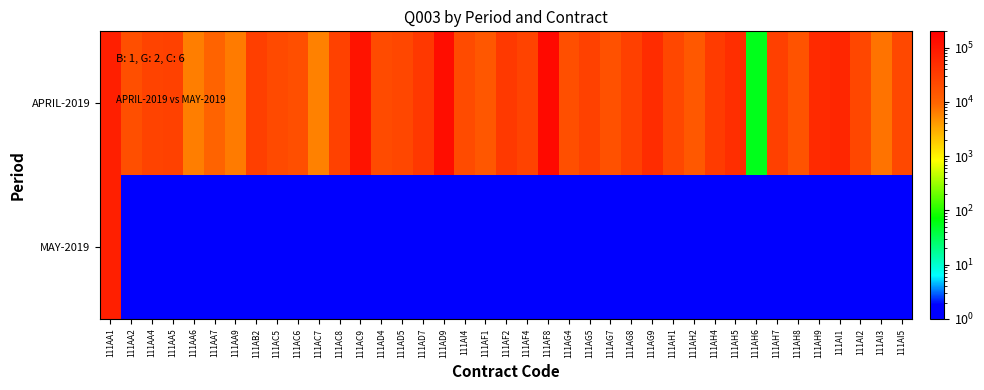

Which series changed the most between 111AG9 and 111AH6?

APRIL-2019